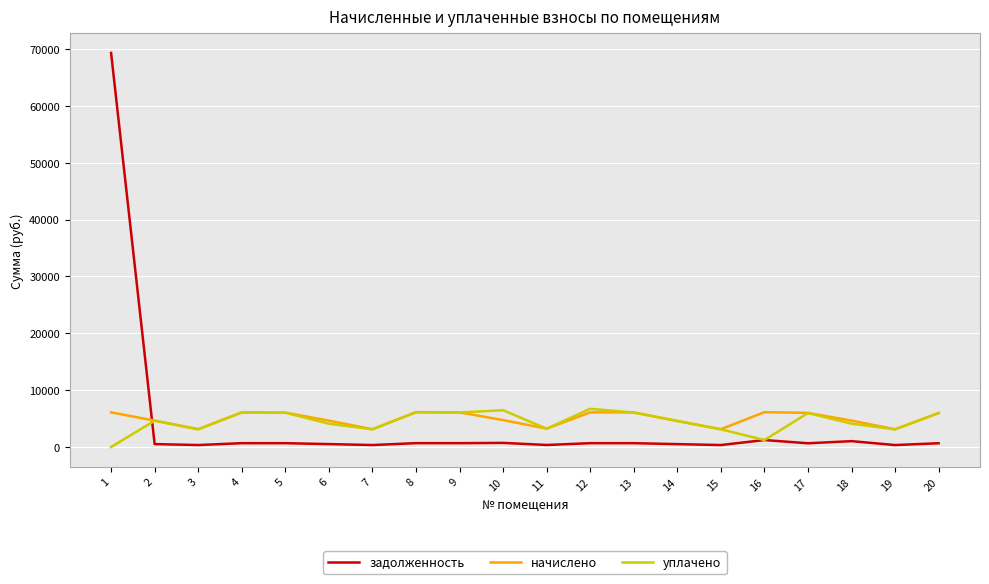

True or false: начислено and задолженность cross at least once.

True